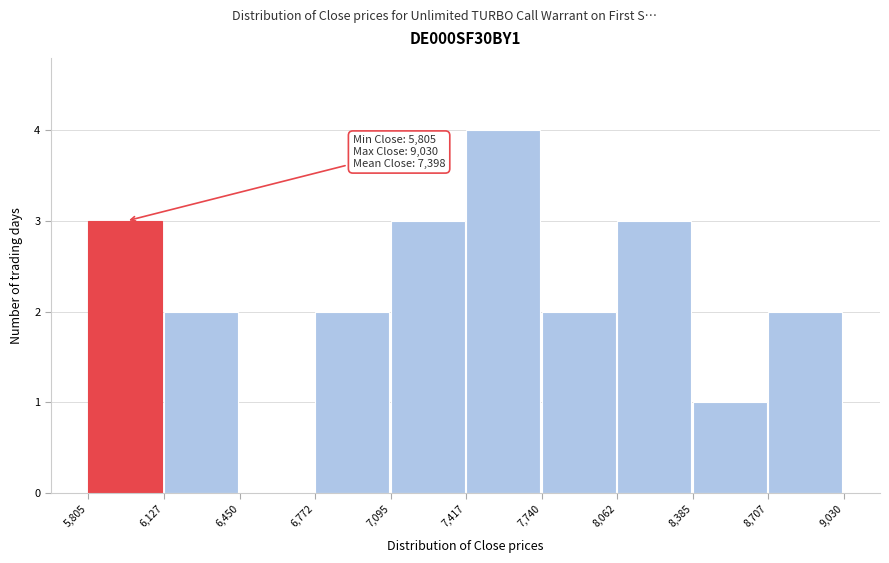

Over which range of the x-axis is the bar tallest?

7,417 to 7,740